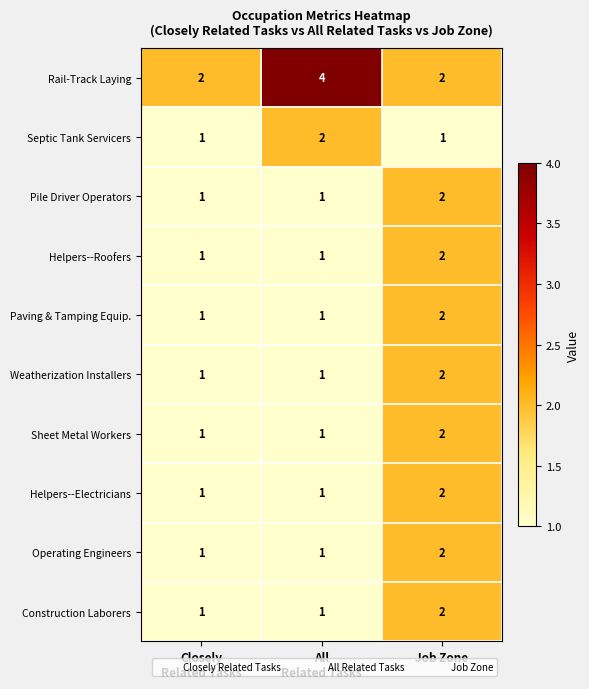

Which series has the widest spread of values?

Rail-Track Laying